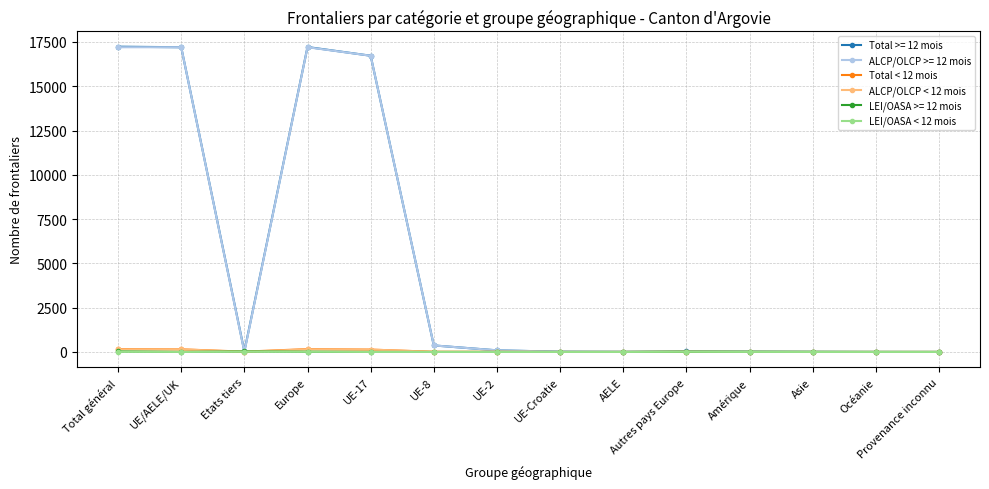

What is the greatest value displayed?

17232